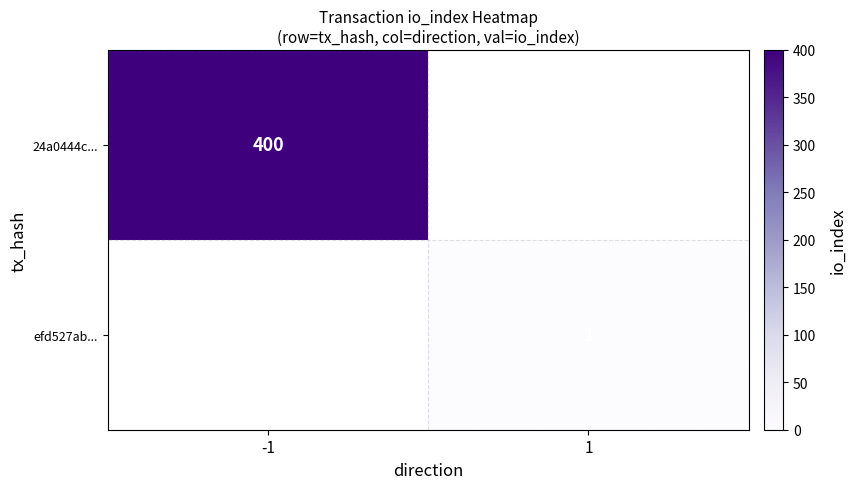

Is it true that efd527ab... equals 1 at 1?

True